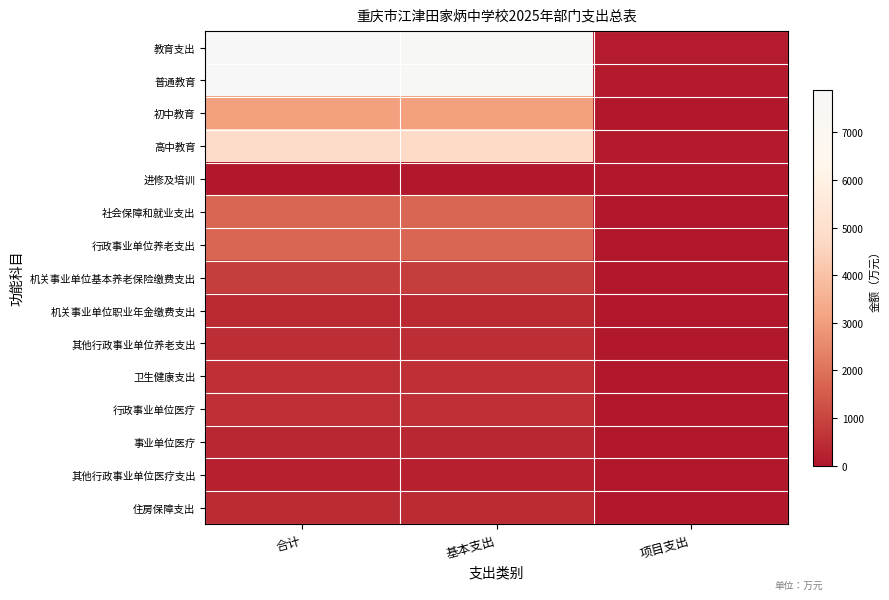

What is the maximum value shown in the chart?

7894.0